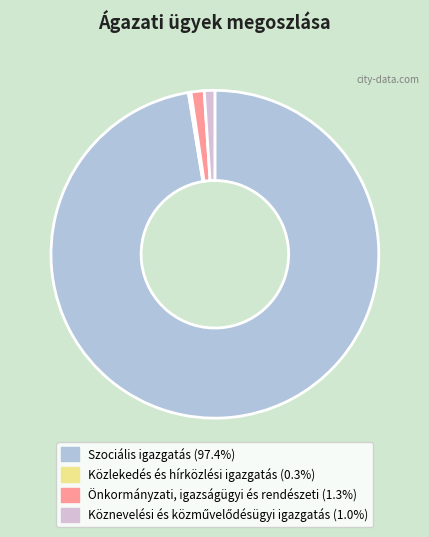

Which category accounts for the majority?

Szociális igazgatás